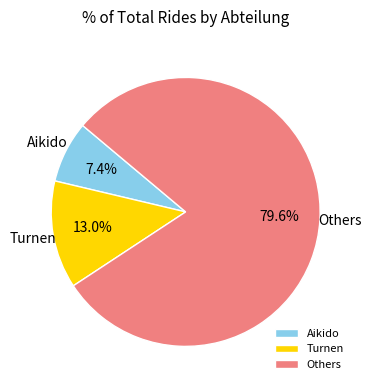

Between Others and Aikido, which is larger?

Others